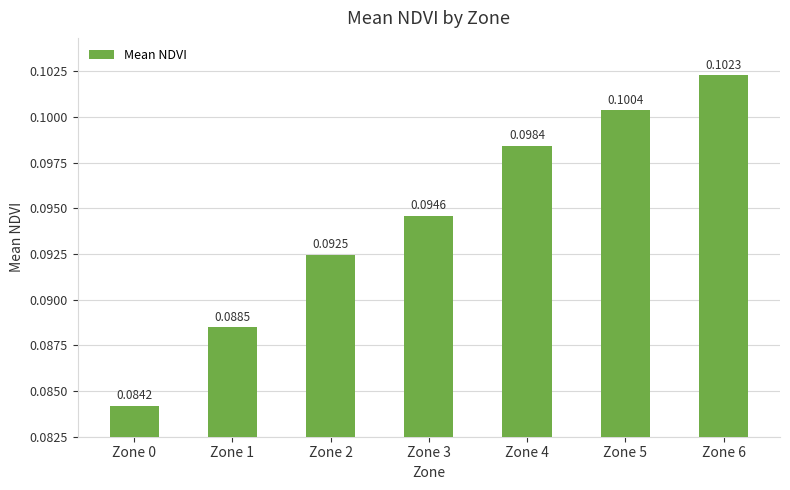

What is the sum of all values?

0.7